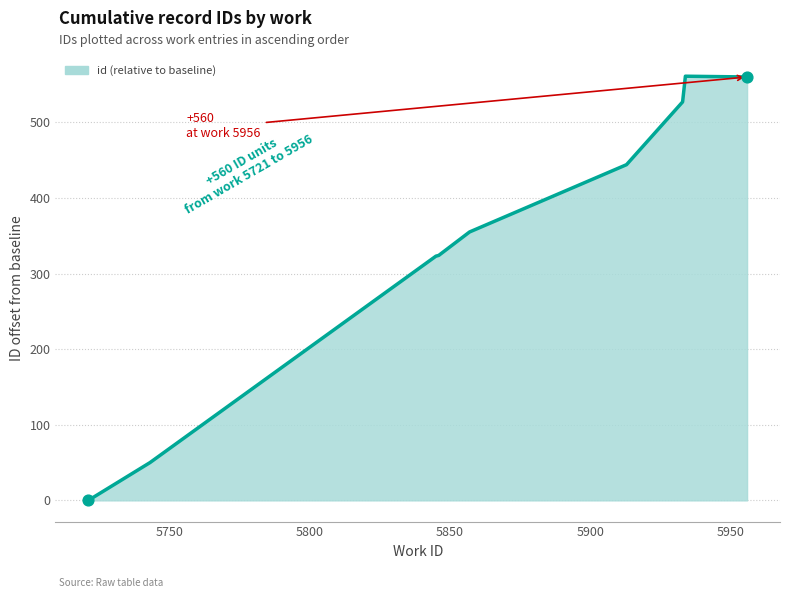

What is the maximum value shown in the chart?

561